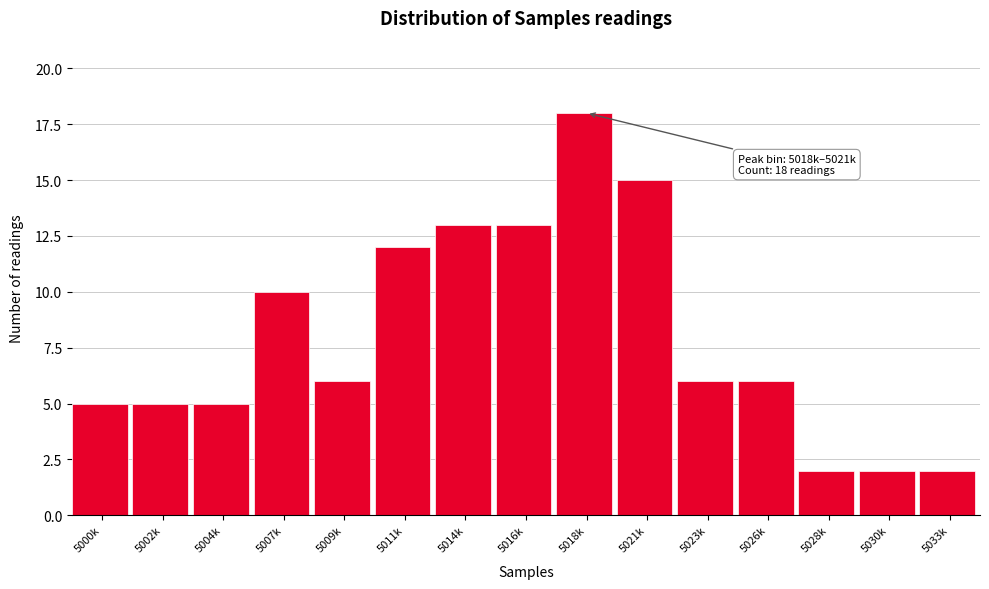

Reading left to right, transcribe all the data shown in this chart.

5000k=5	5002k=5	5004k=5	5007k=10	5009k=6	5011k=12	5014k=13	5016k=13	5018k=18	5021k=15	5023k=6	5026k=6	5028k=2	5030k=2	5033k=2